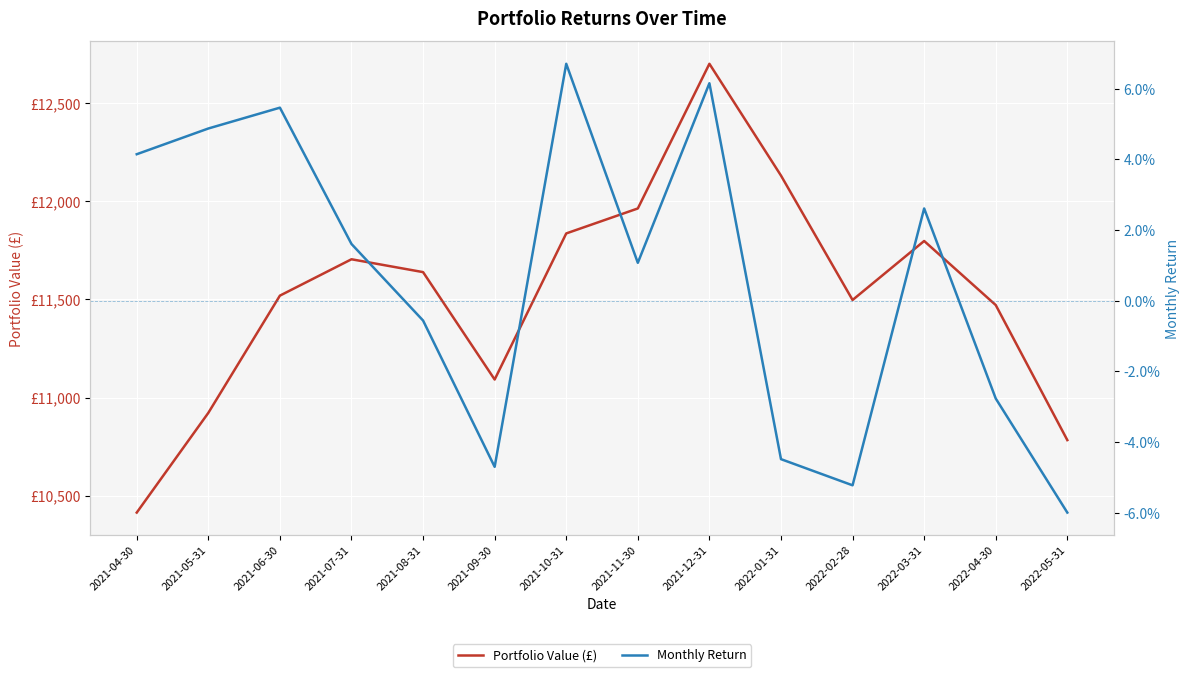

What is the total value across all series at 2022-01-31?

12130.7